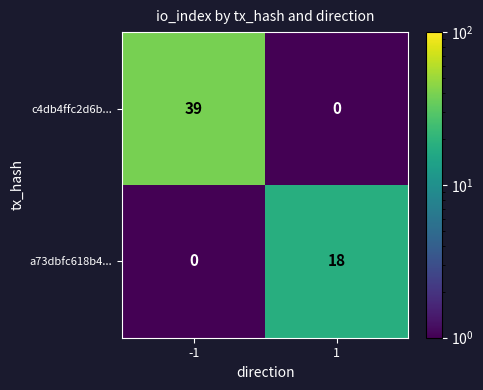

Rank the series by their average value, from lowest to highest.

a73dbfc618b4..., c4db4ffc2d6b...